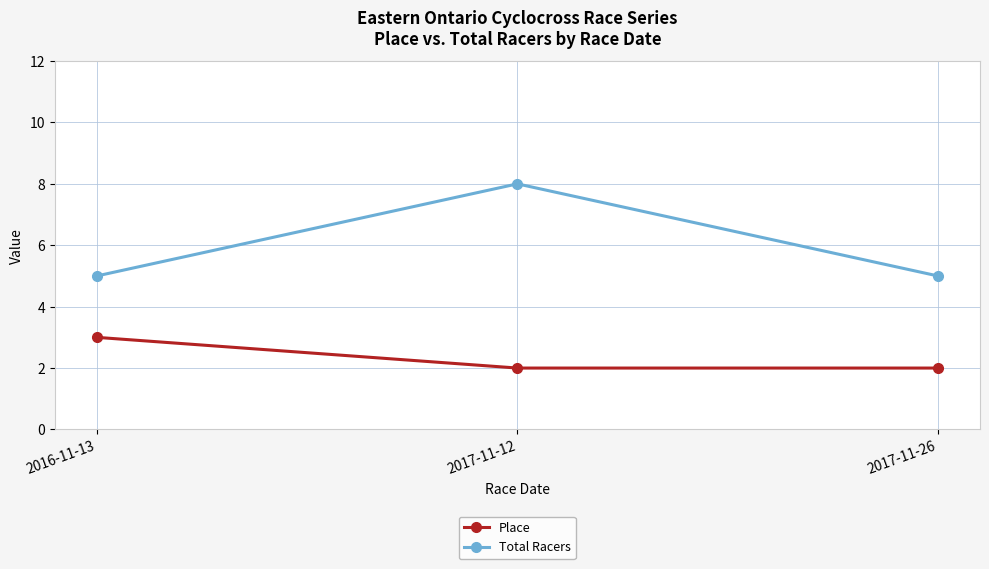

List the series in order of their overall mean, highest first.

Total Racers, Place